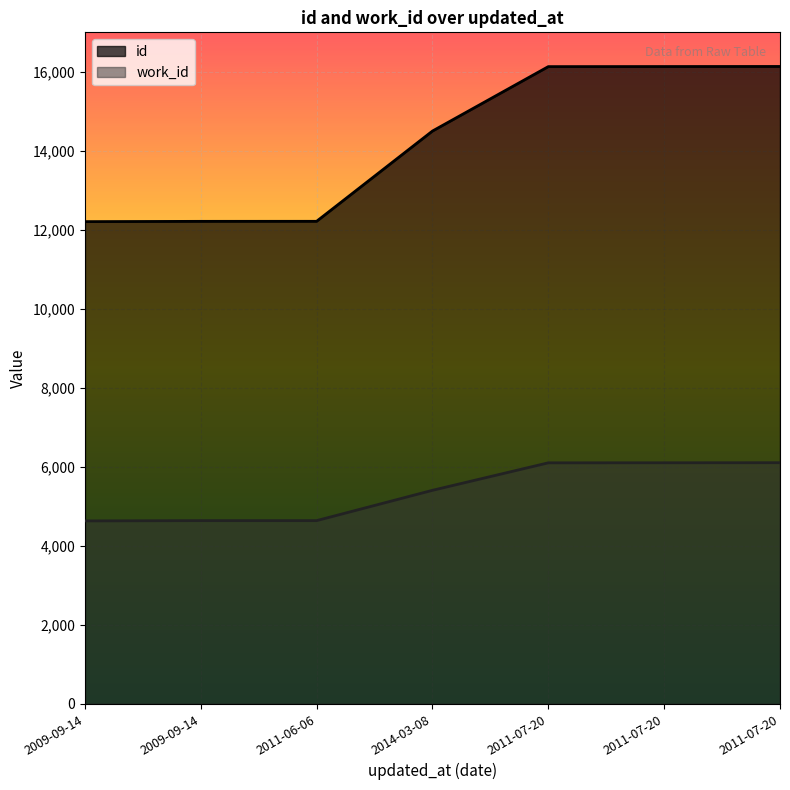

What is the maximum value for id?

16136